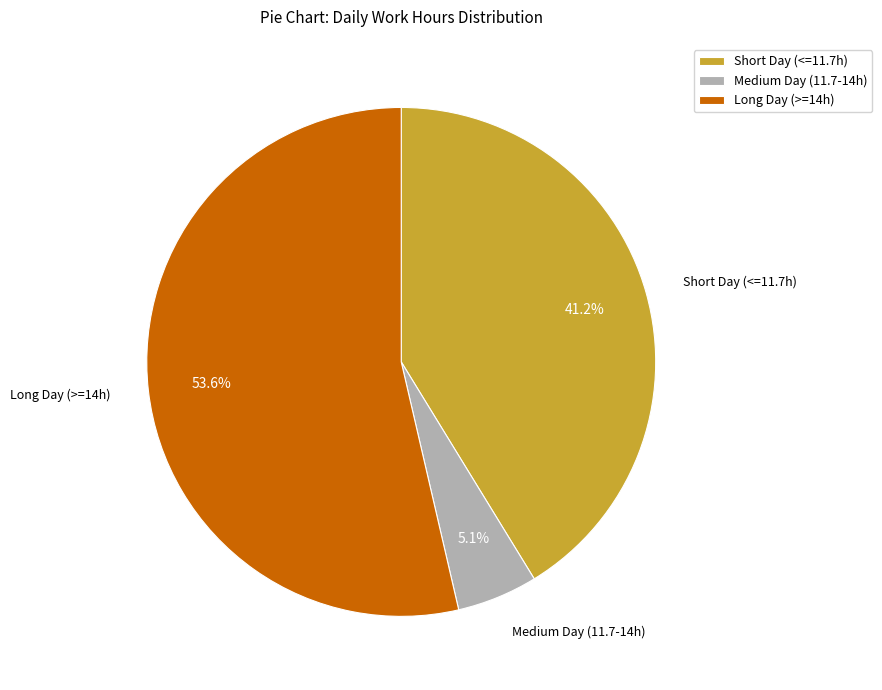

Rank the categories by value from lowest to highest.

Medium Day (11.7-14h), Short Day (<=11.7h), Long Day (>=14h)